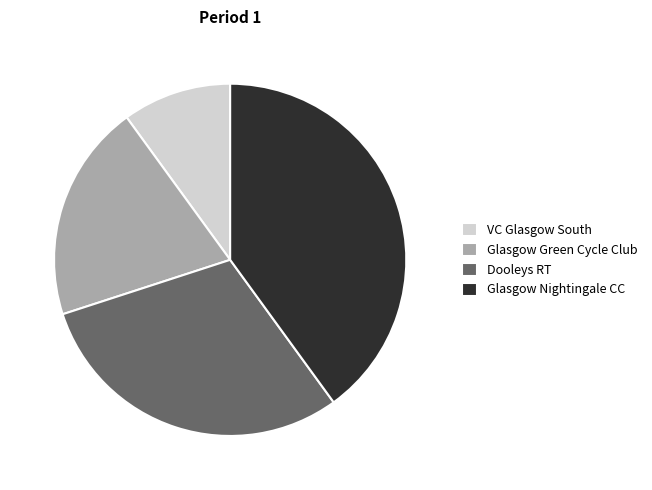

Is there any slice that represents more than half of the pie?

No